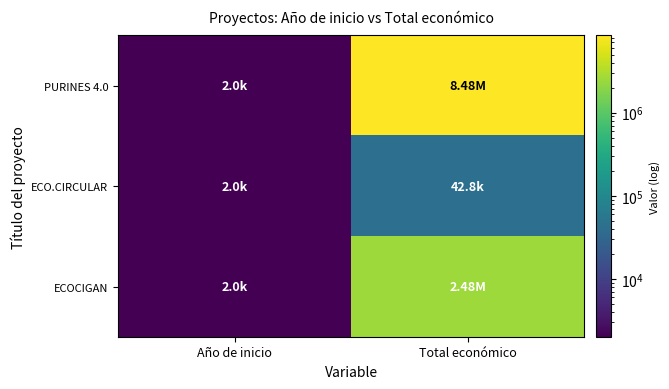

Which series changed the most between Año de inicio and Total económico?

PURINES 4.0